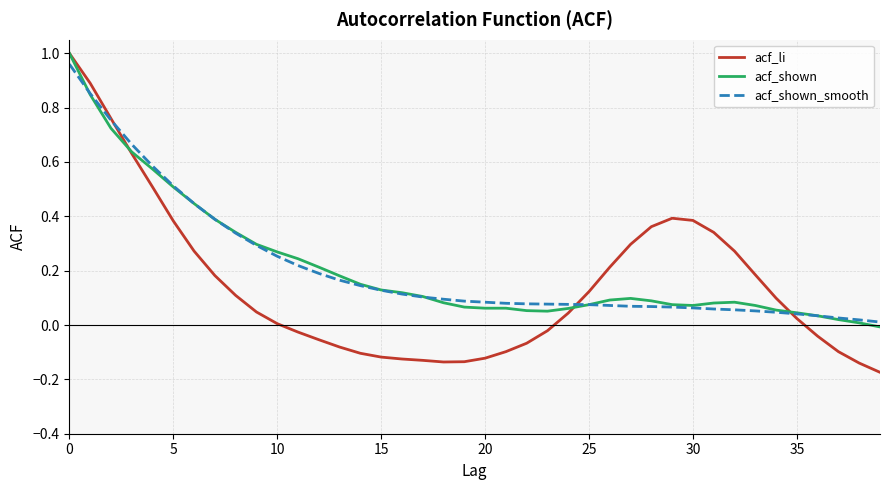

Which series has the largest range (max minus min)?

acf_li